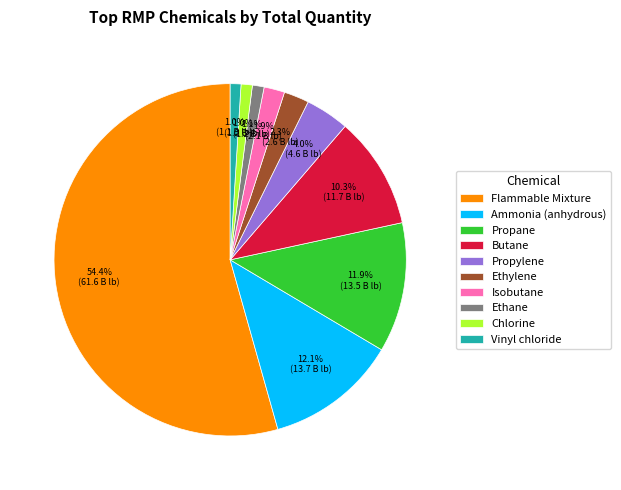

Approximately how many times larger is the value at Butane compared to Isobutane?

5.4